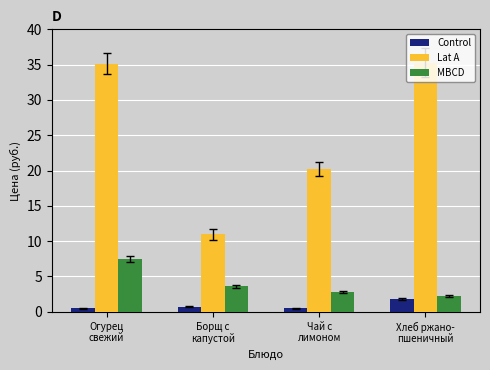

What is the total value across all series at Чай с
лимоном?

23.6